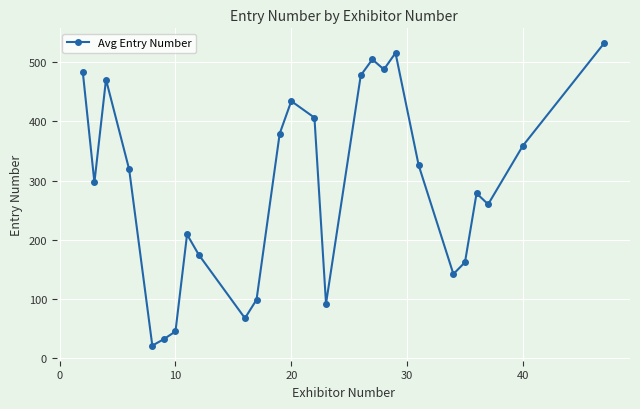

What is the difference between the maximum and minimum values?

511.0